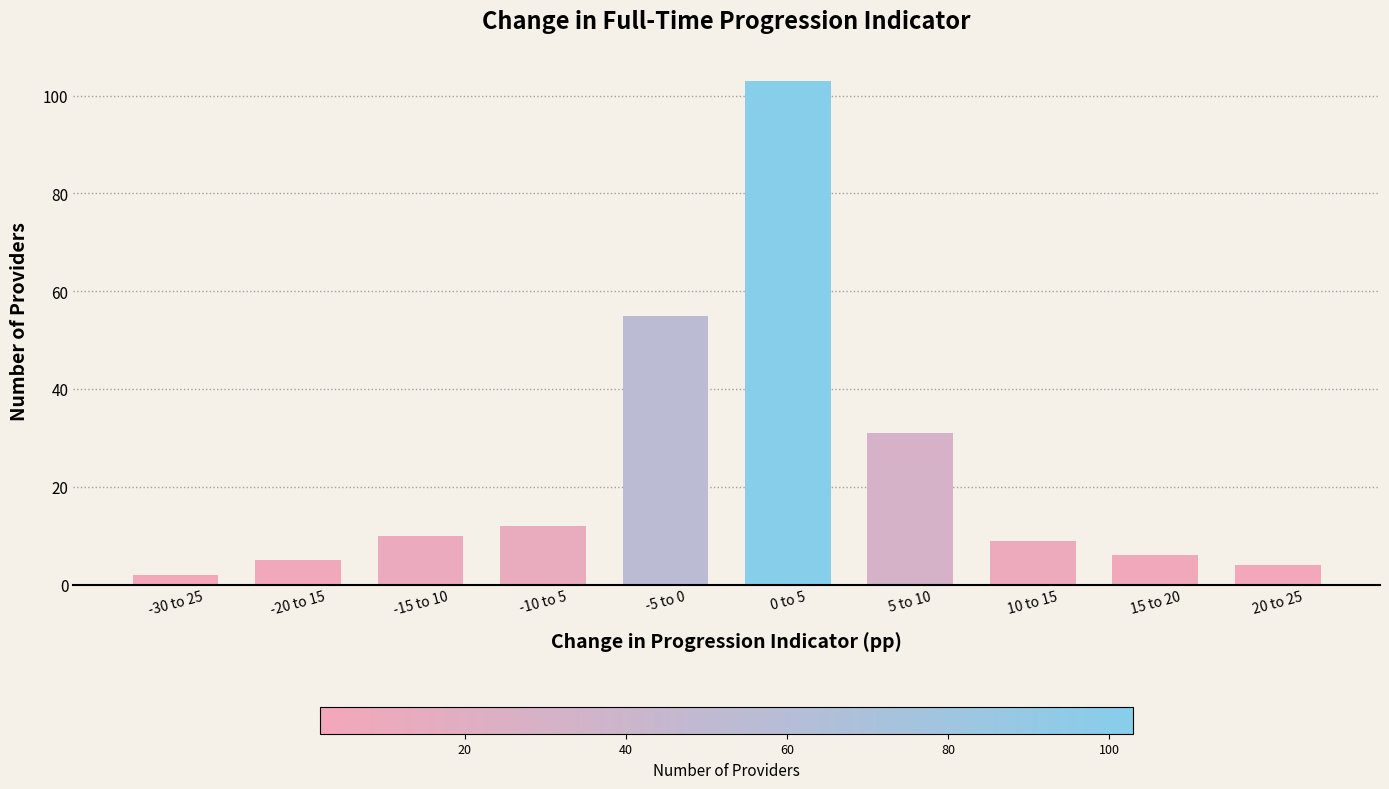

The chart shows a value of 2 at -30 to 25. True or false?

True